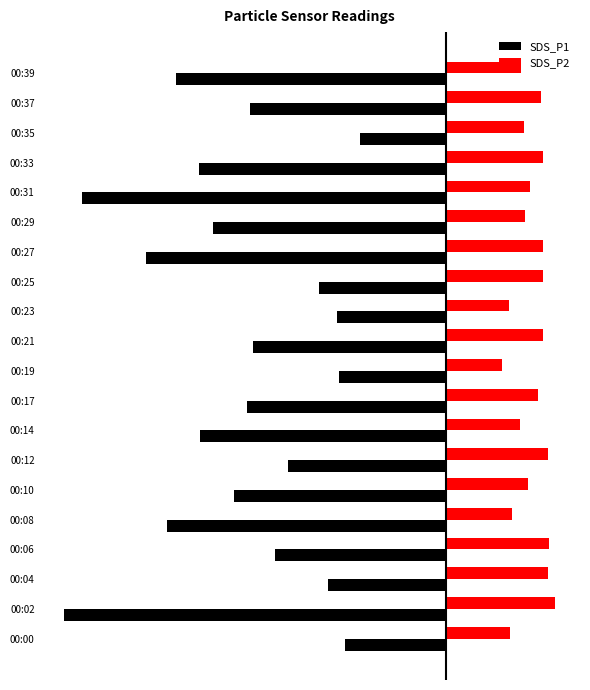

List the series in order of their peak value, highest first.

SDS_P2, SDS_P1